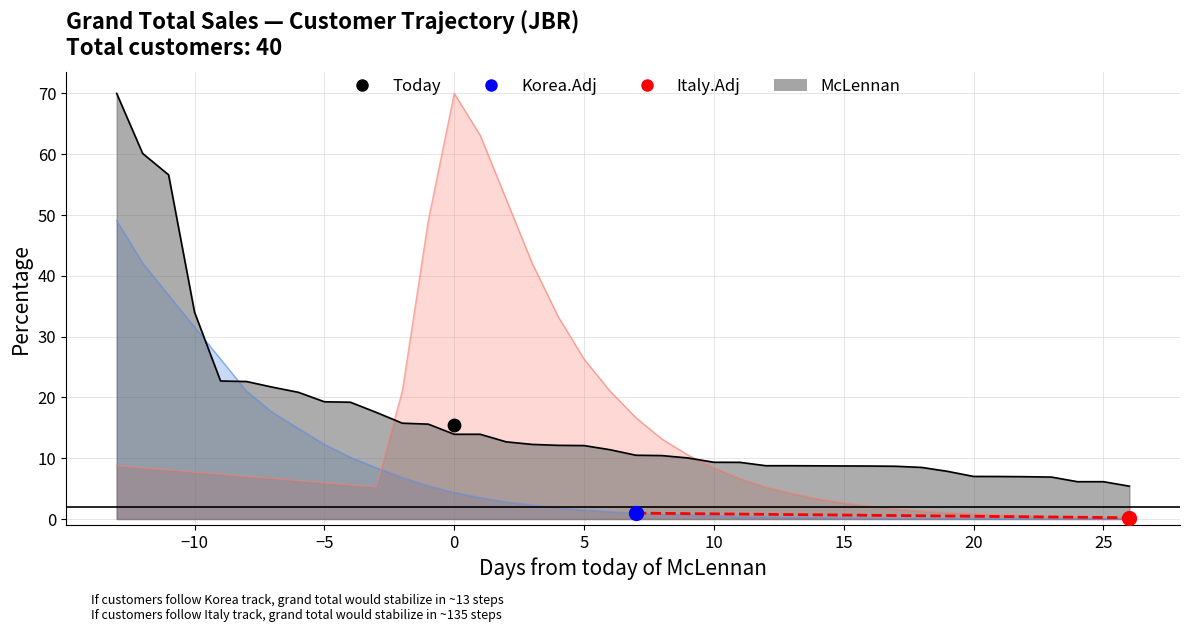

Which series has the widest spread of Y values?

Italy.Adj